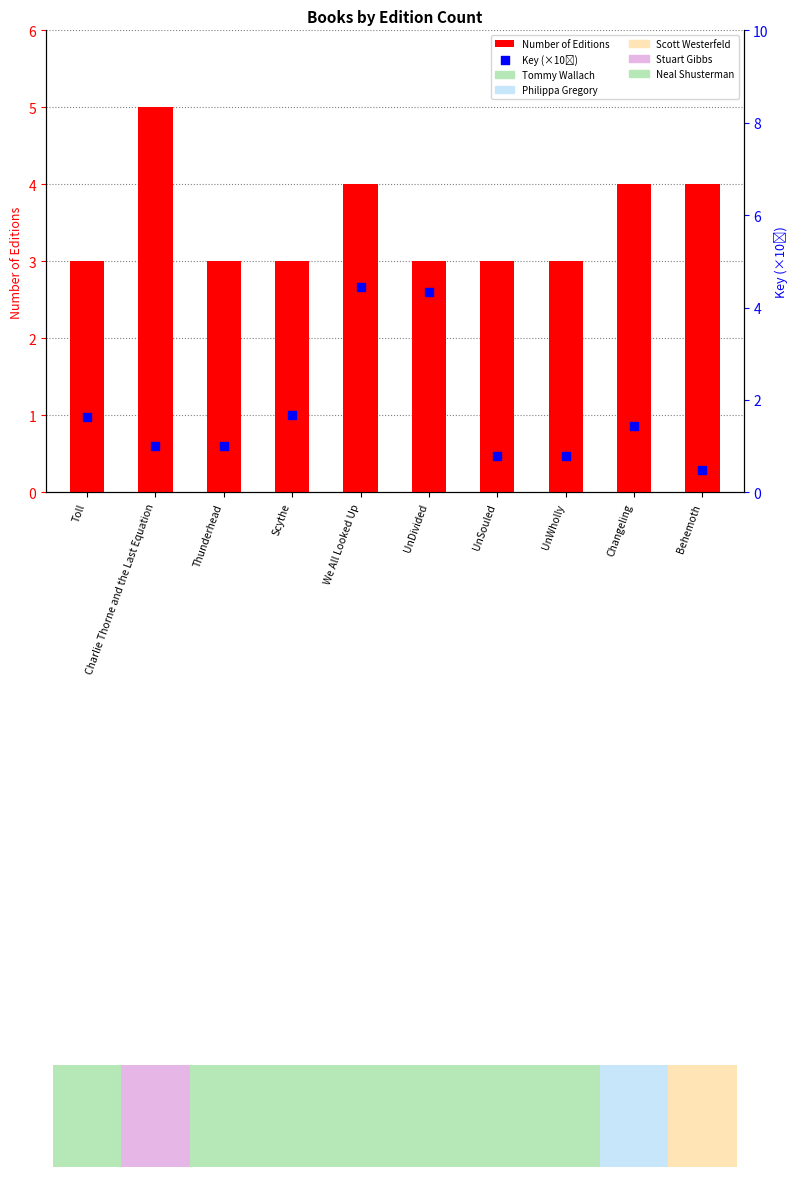

What is the total value across all series at We All Looked Up?

8.5